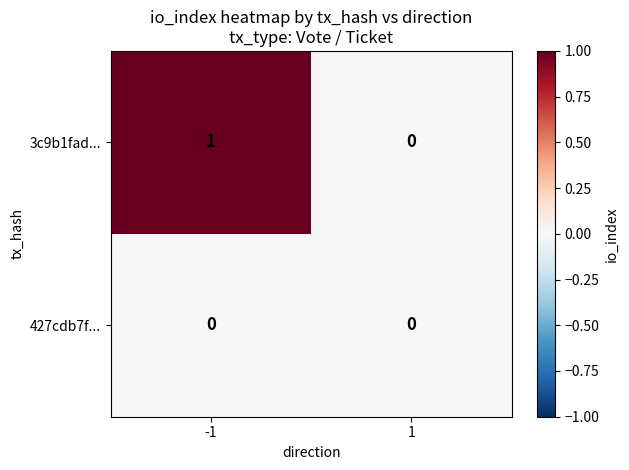

Reading left to right, extract all data points from this chart.

3c9b1fad...: 1	0
427cdb7f...: 0	0